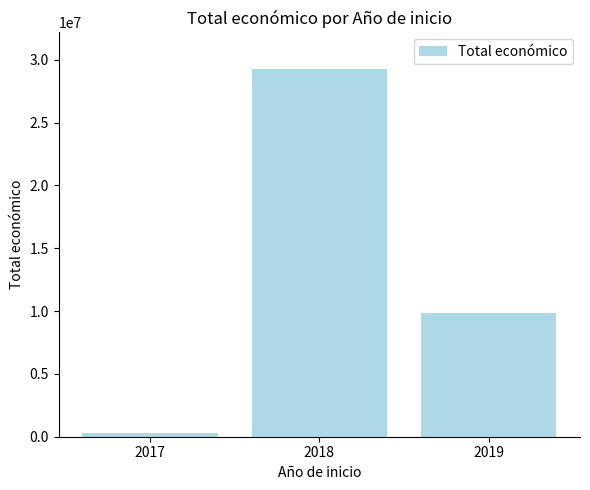

How many bars are there in total?

3